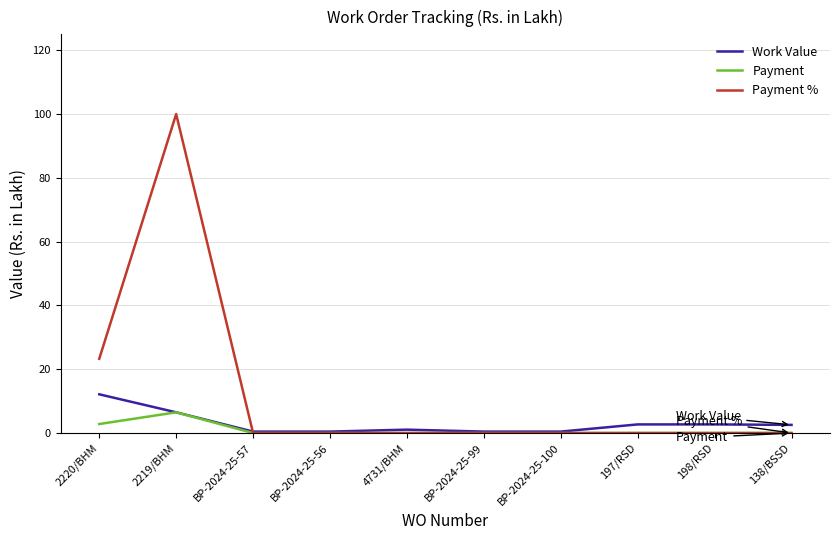

What is the difference between the second highest and minimum values in the Work Value series?

6.0